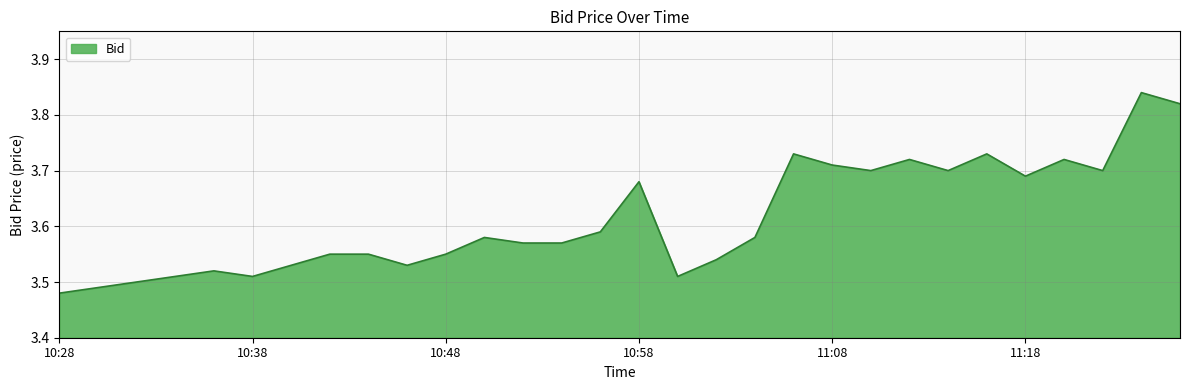

Is this an area chart (filled region under the line)?

Yes